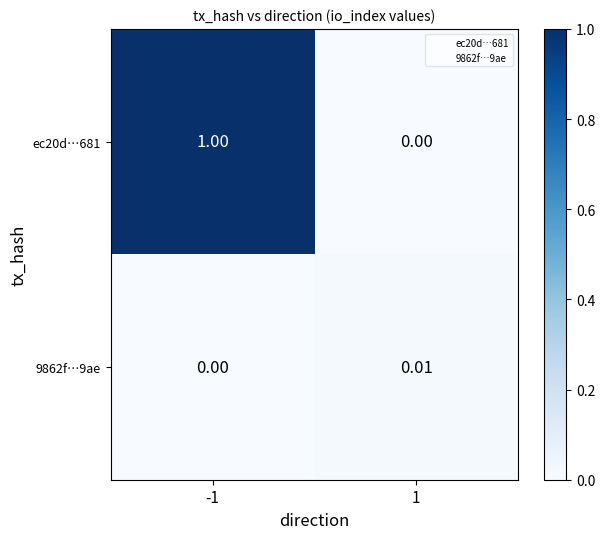

Is the value of 9862f…9ae at 1 greater than the value of ec20d…681 at 1?

Yes